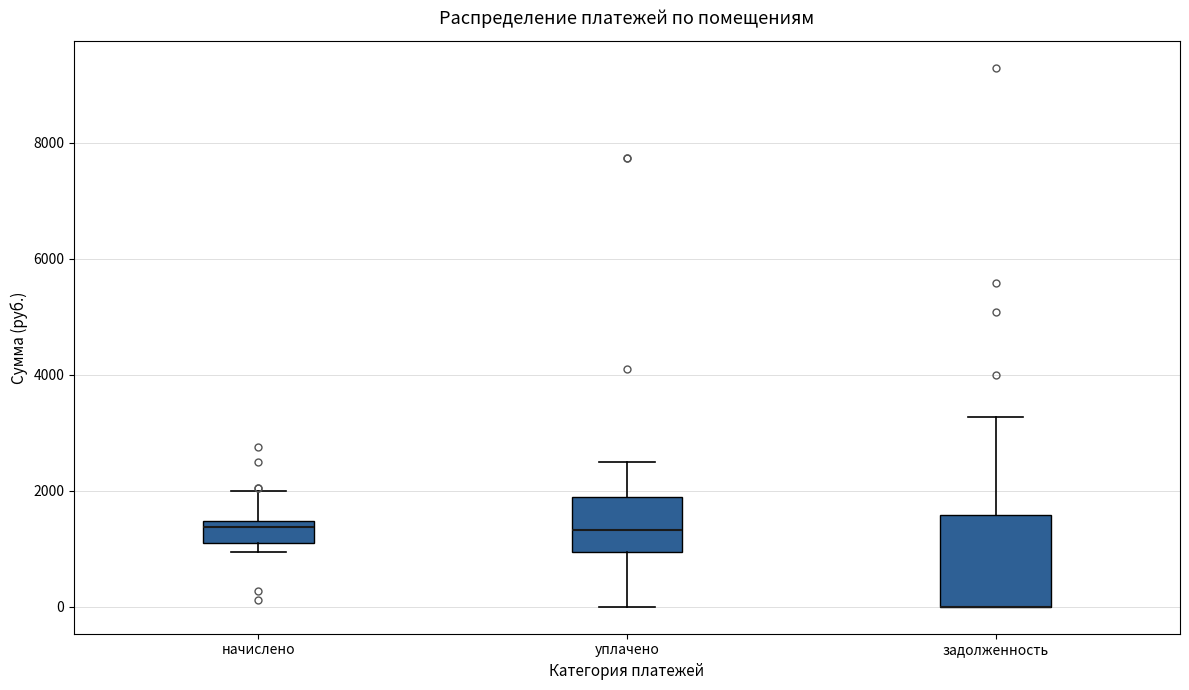

Where does the upper whisker of the box for уплачено end on the y-axis? The values are not printed on the chart, so give them approximately, as read against the axis.

2400